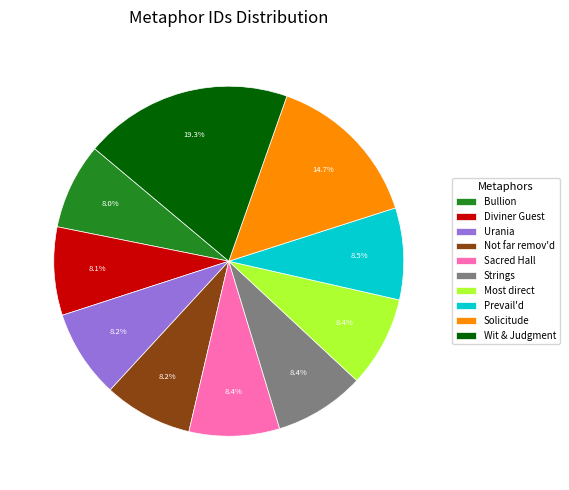

Do Urania and Solicitude together represent more than half of the pie?

No